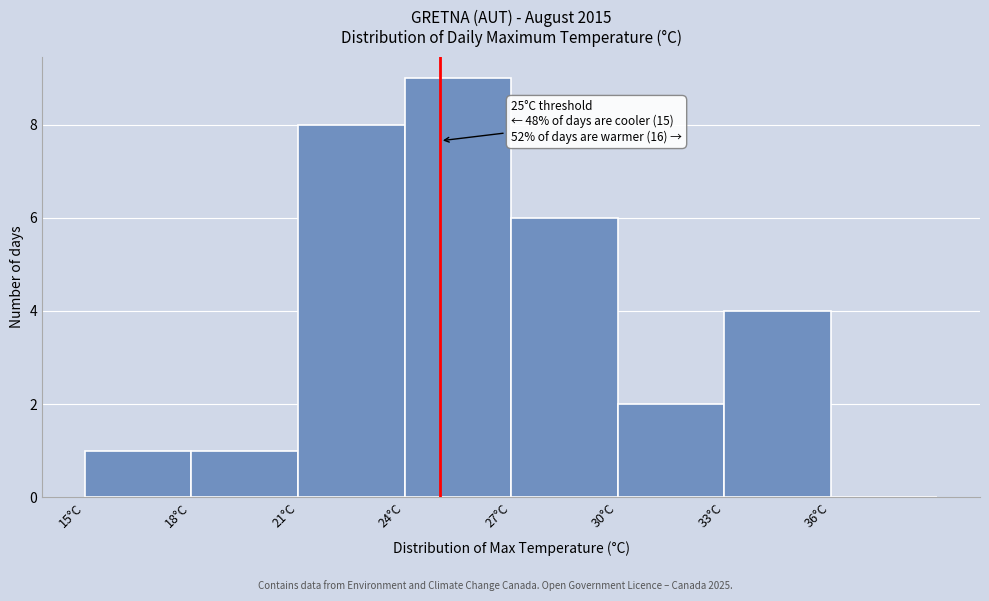

Over which range of the x-axis is the bar tallest?

24 to 27